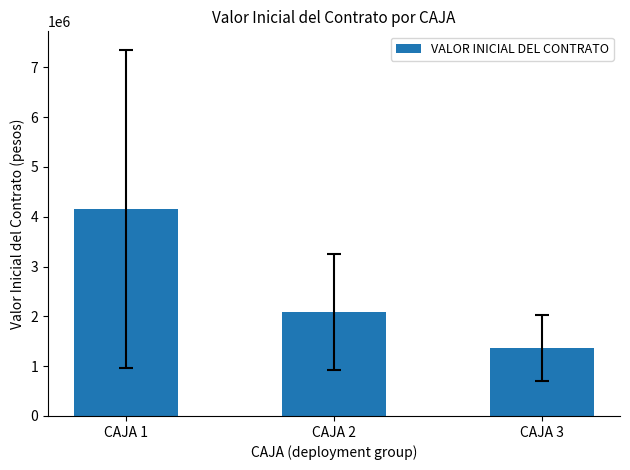

The chart shows a value of 4155283.3 at CAJA 1. True or false?

True